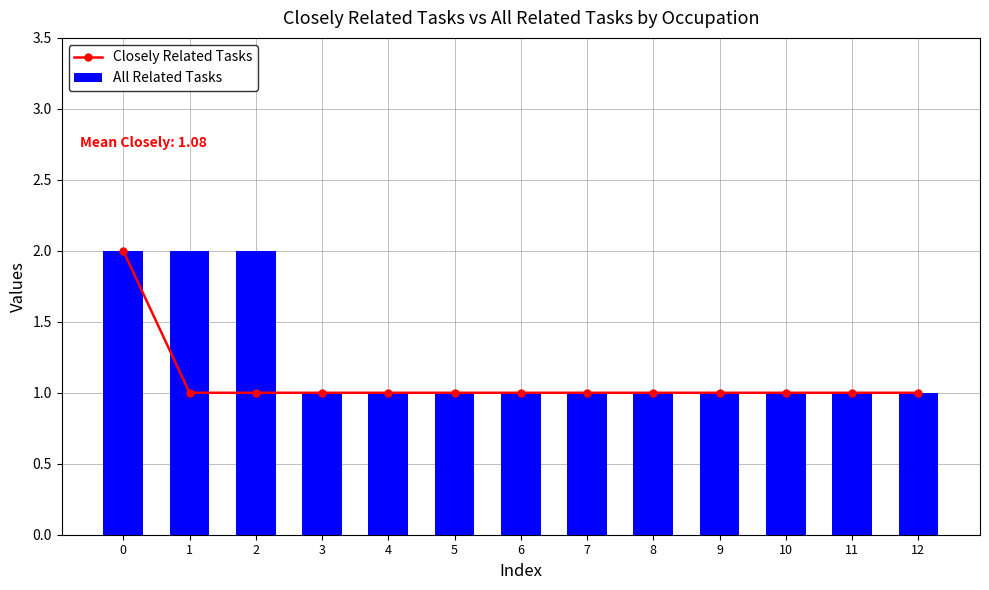

What are all the series names shown in the legend?

Closely Related Tasks, All Related Tasks